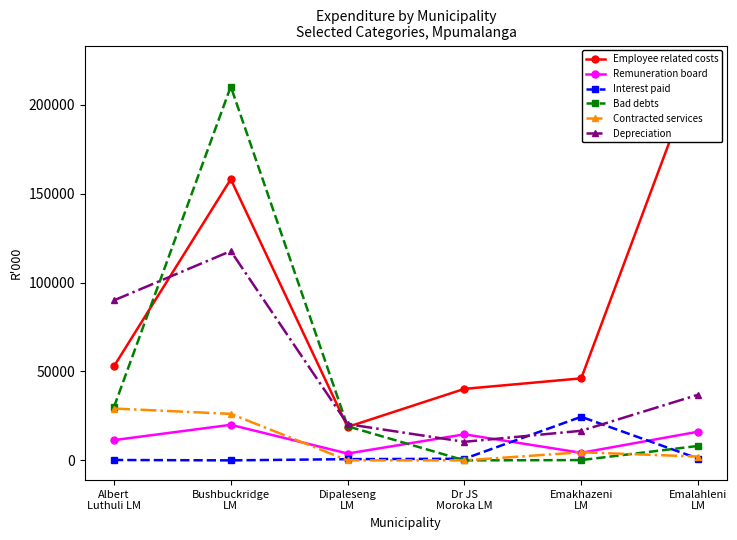

Which series ends up on top after the final intersection of Remuneration board and Depreciation?

Depreciation